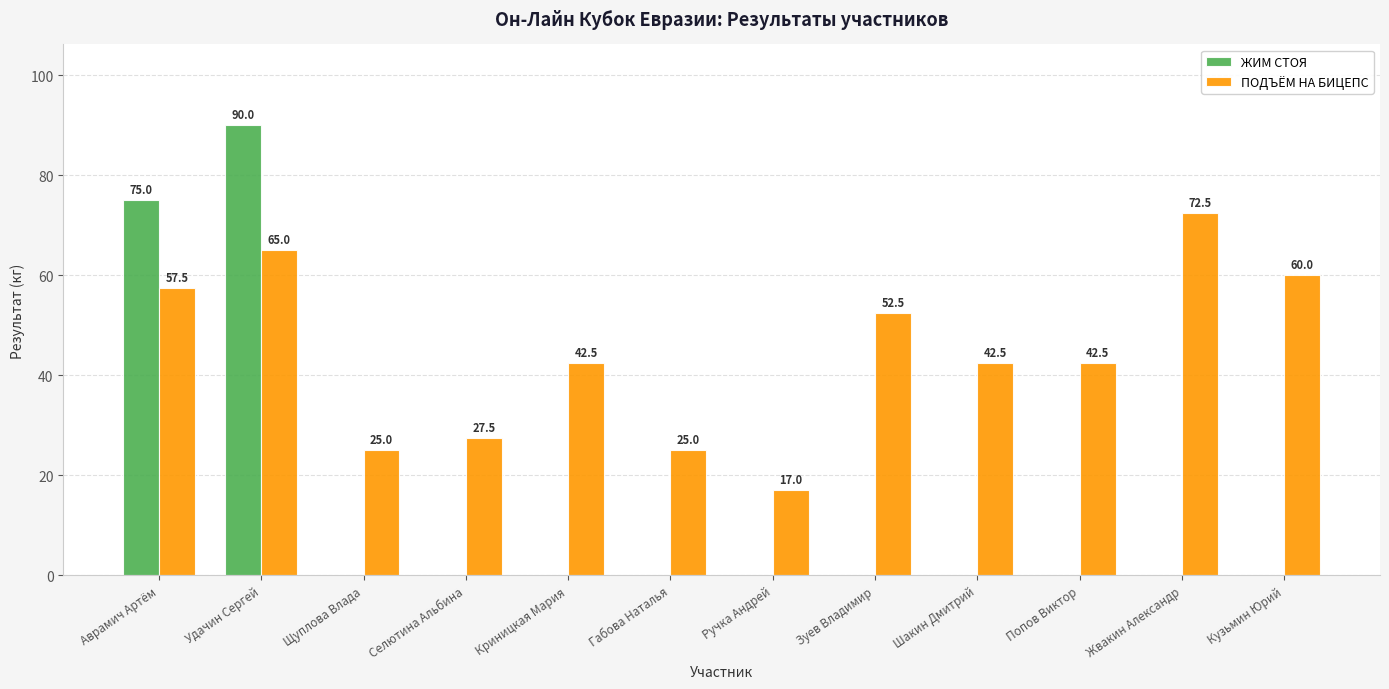

What is the total value across all series at Попов Виктор?

42.5